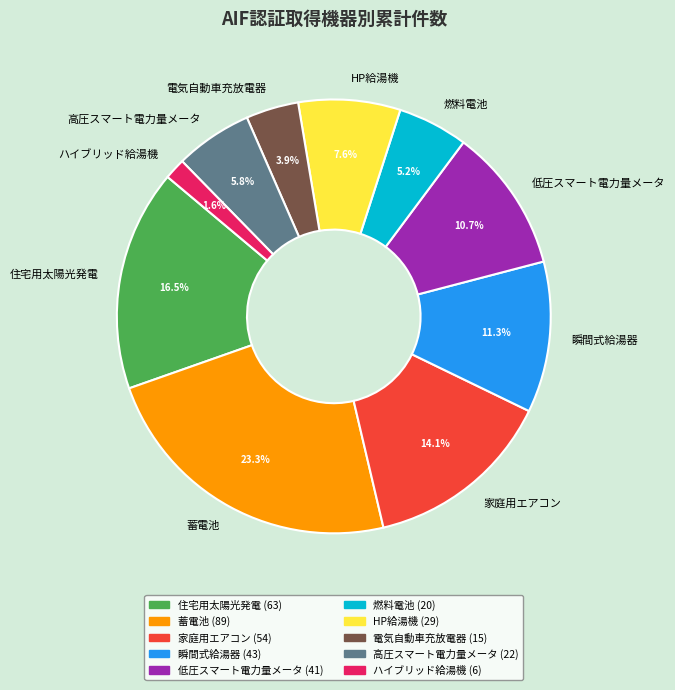

What is the largest slice in the pie chart?

蓄電池